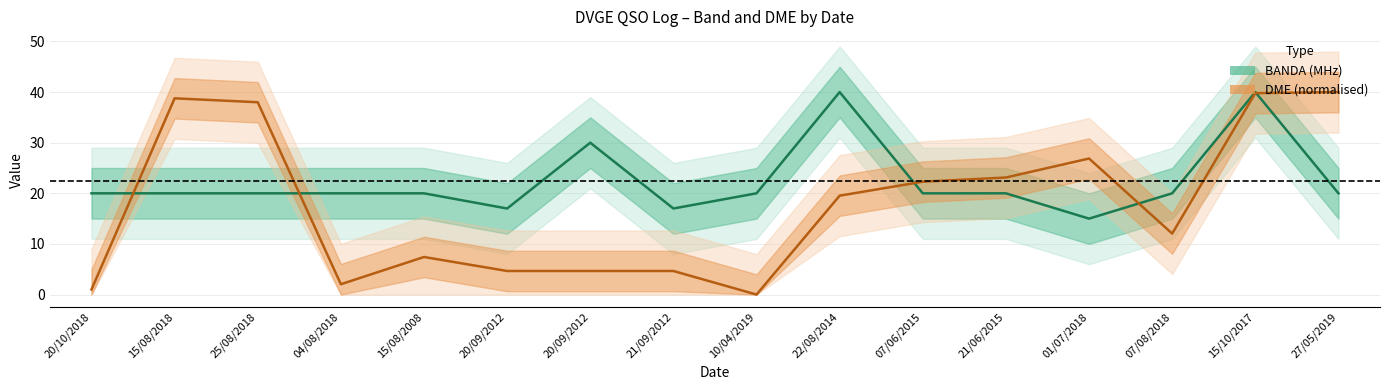

How many interior local valleys does the BANDA series have?

3